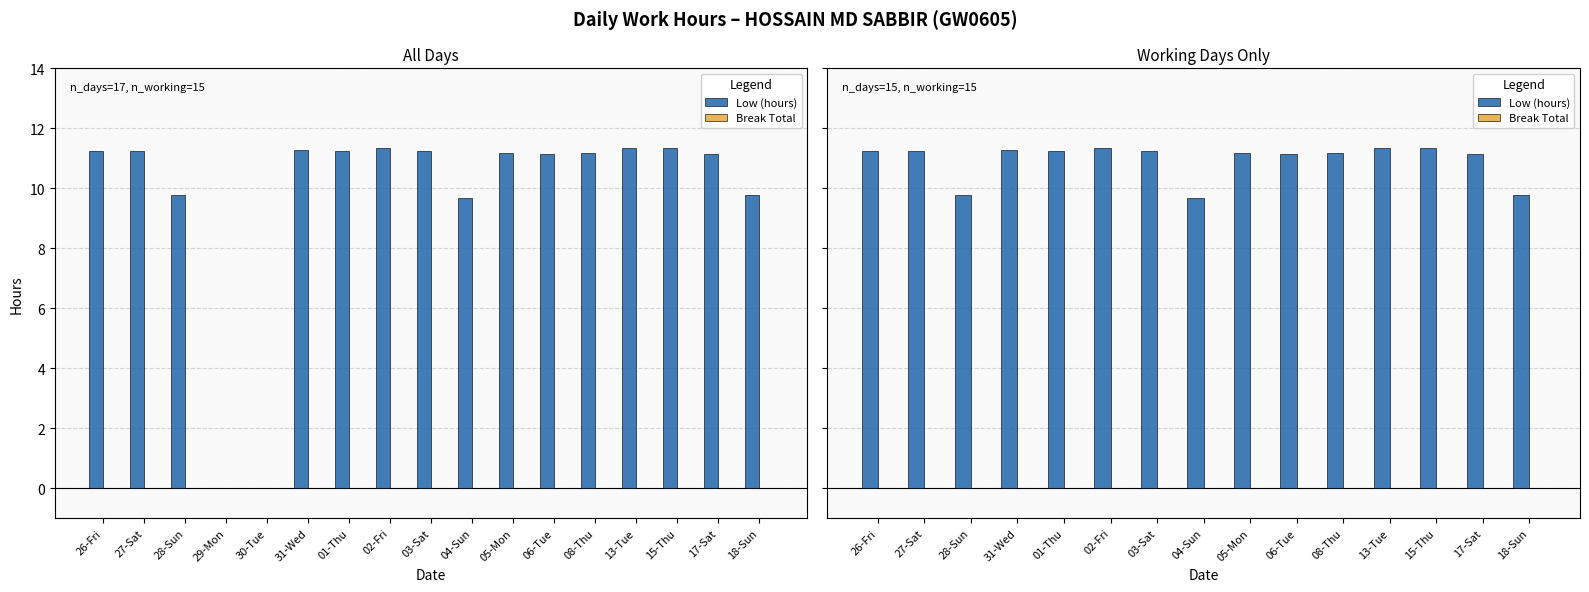

Which series has the widest spread of values?

Low (hours)